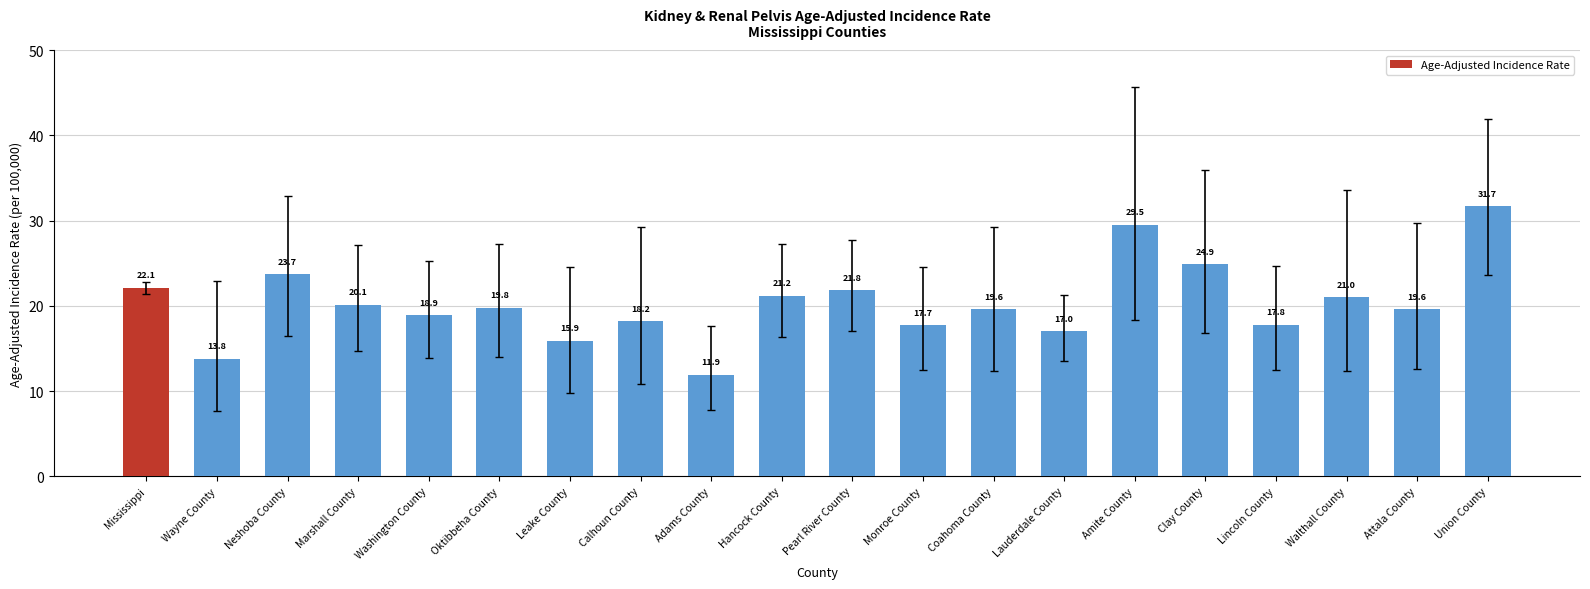

What is the value of the 2nd bar from the left?

13.8